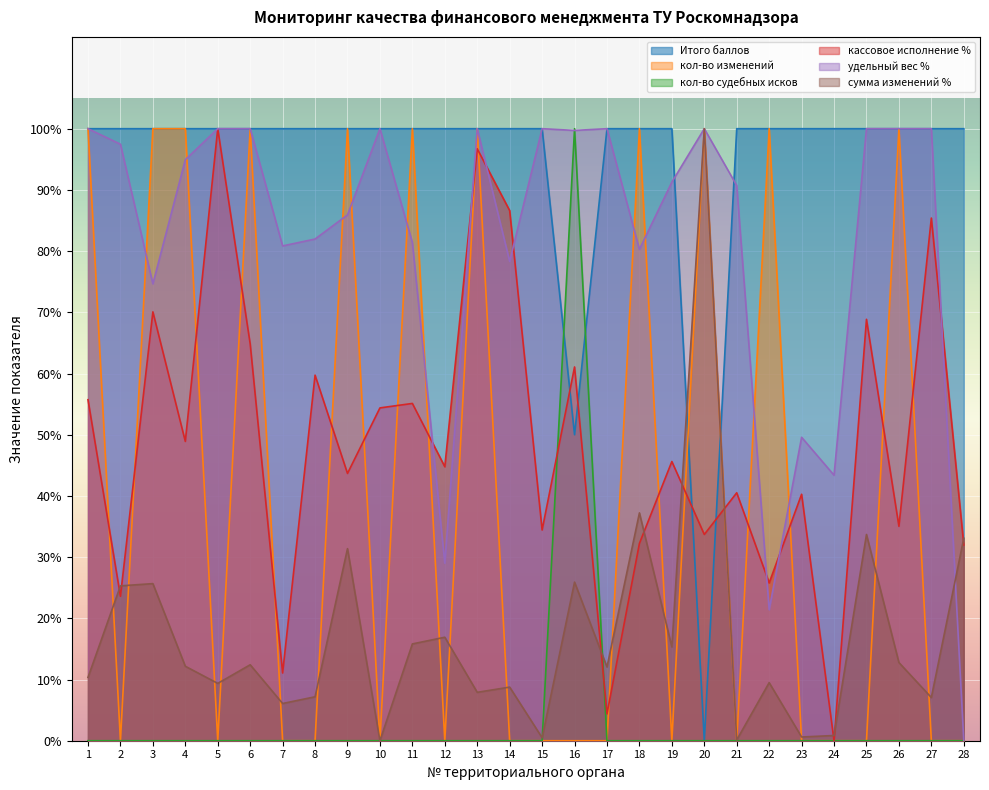

After their last crossing, which series has the higher values: удельный вес % or кол-во изменений?

удельный вес %